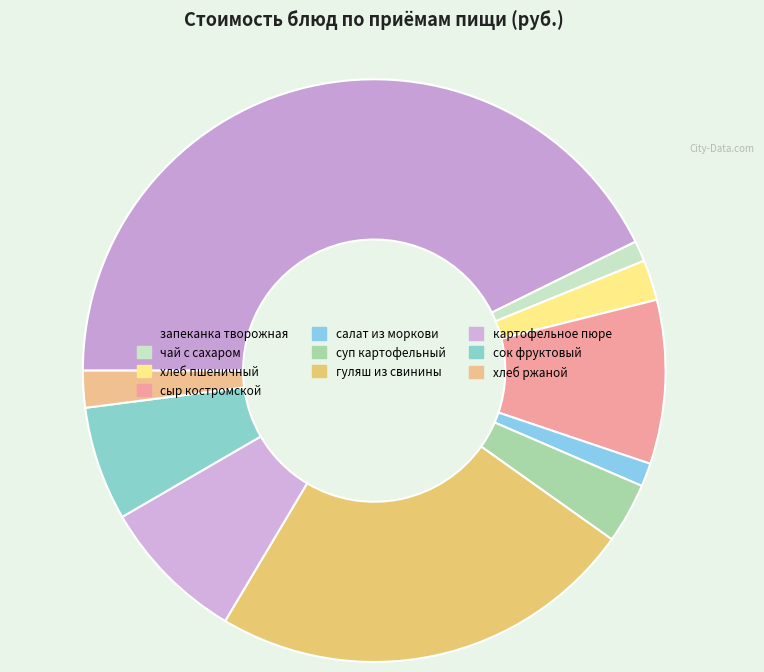

Is there a majority slice in this chart?

No